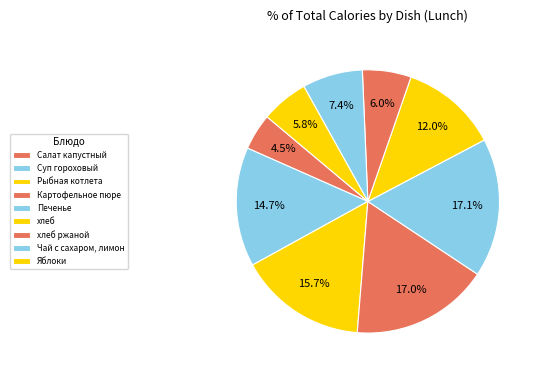

Which slice is the smallest?

Салат капустный